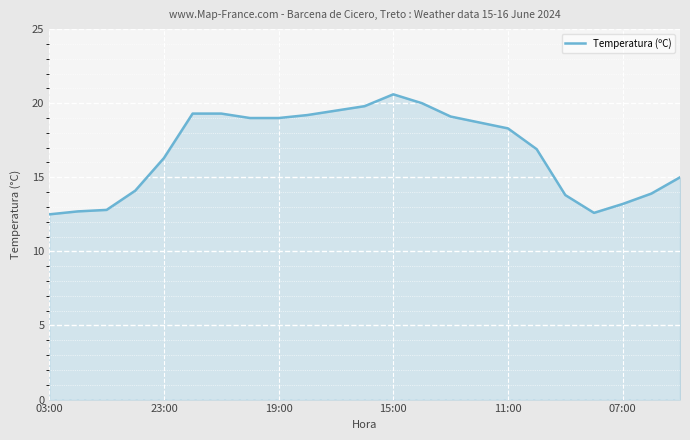

What is the maximum value shown in the chart?

20.6